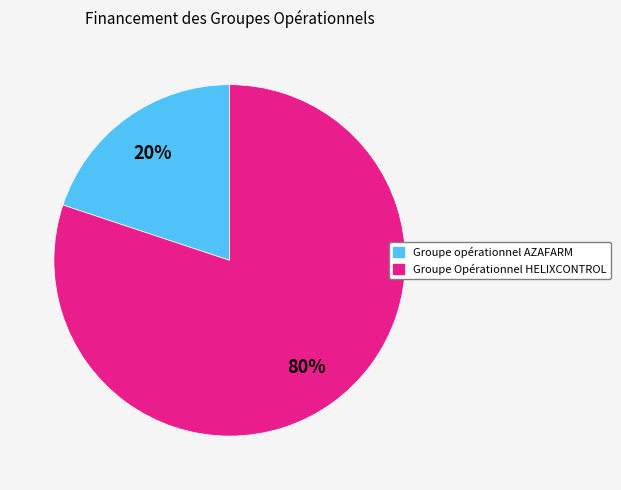

Do Groupe opérationnel AZAFARM and Groupe Opérationnel HELIXCONTROL together represent more than half of the pie?

Yes